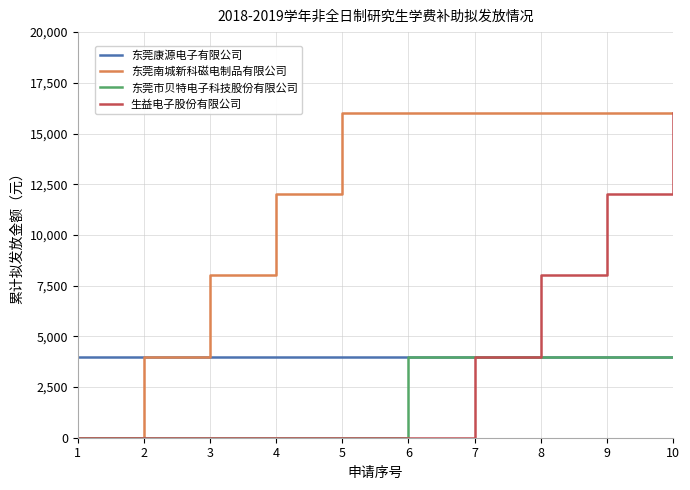

Does the chart display data point markers on the line(s)?

No